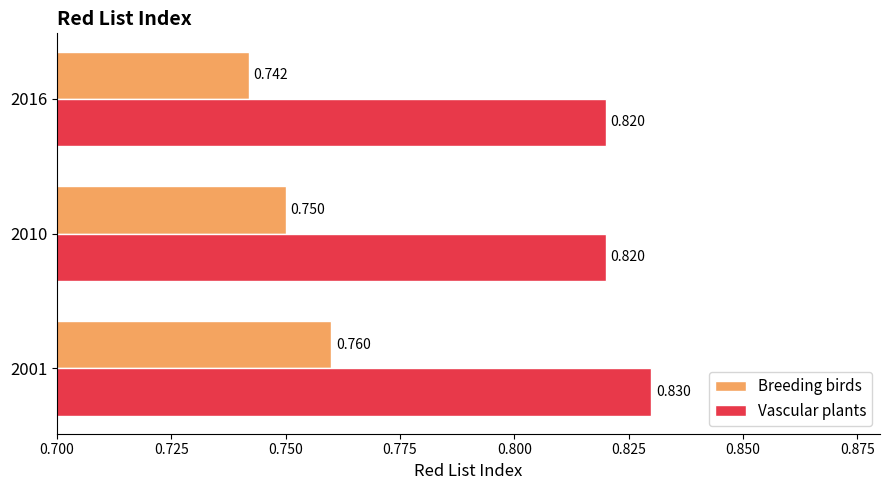

Which label corresponds to the smallest value in the chart?

2016